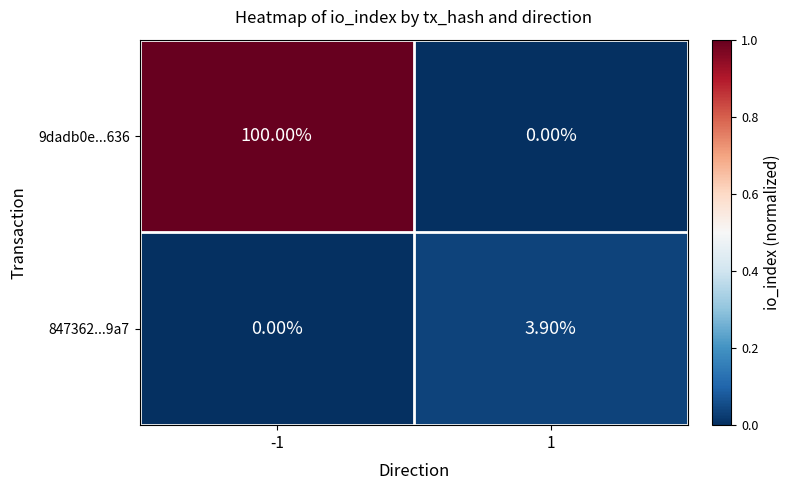

What is the difference between the highest and lowest values at -1?

100.0